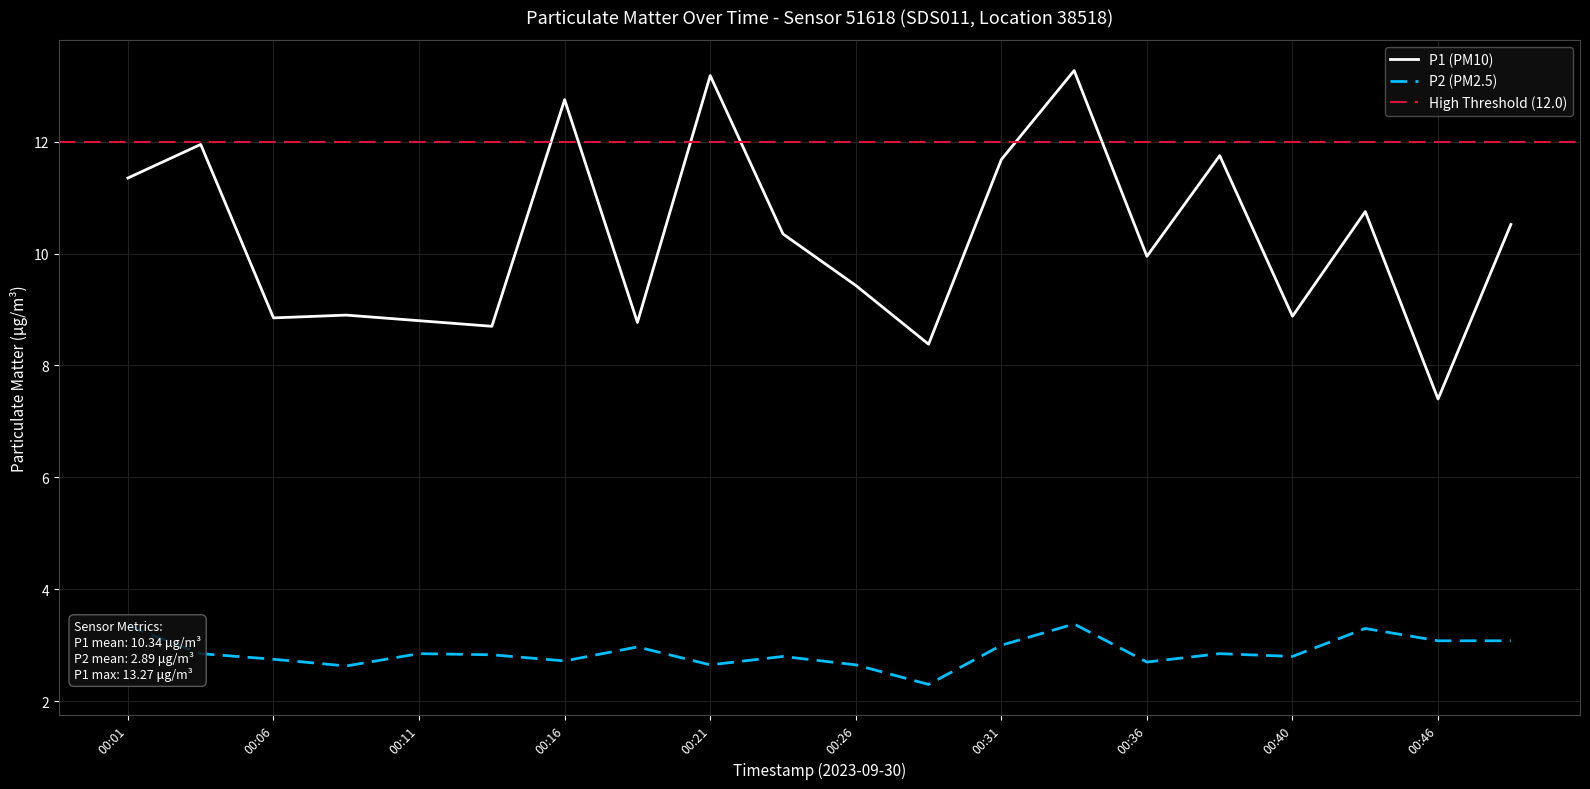

List the labels in order of P1 value, largest first.

00:33, 00:21, 00:16, 00:04, 00:38, 00:31, 00:01, 00:43, 00:48, 00:23, 00:36, 00:26, 00:09, 00:40, 00:06, 00:11, 00:18, 00:14, 00:28, 00:46